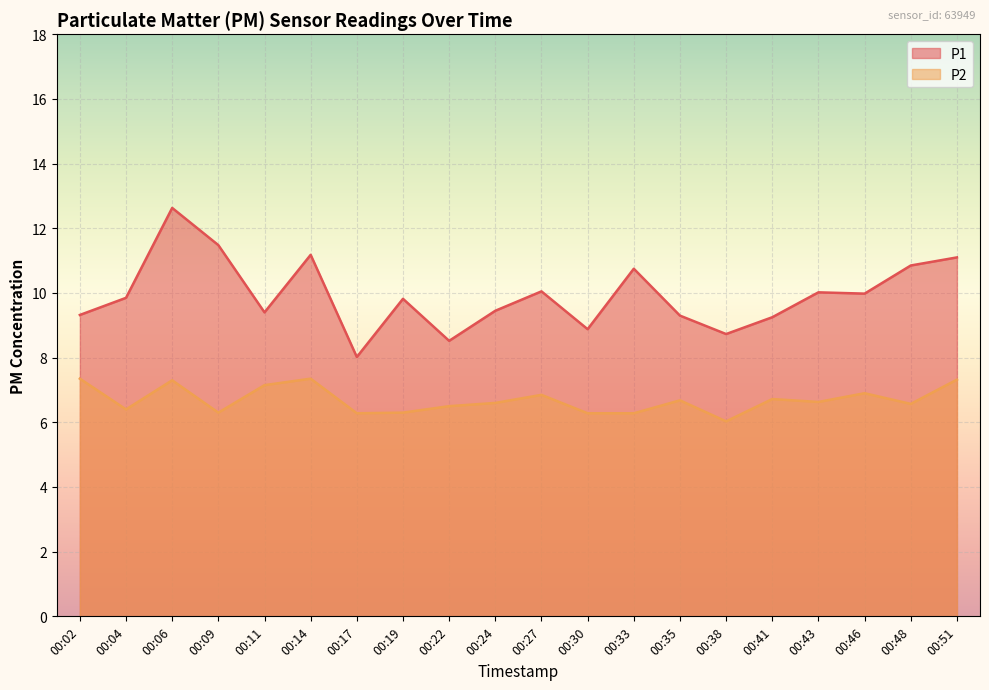

What value does the P1 series have at 00:43?

10.0